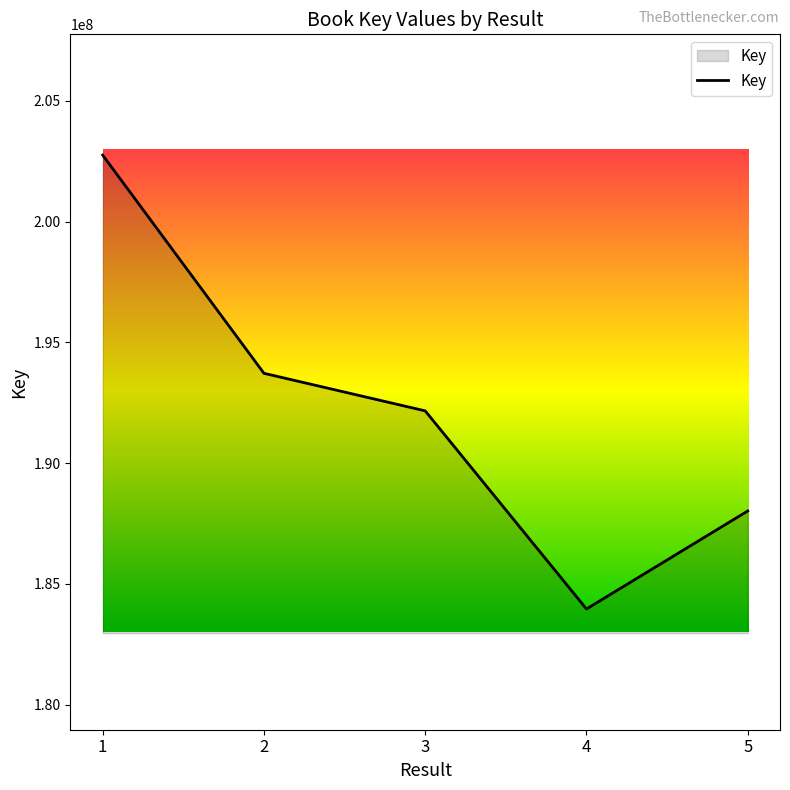

Reading right to left, list all the values displayed in this chart.

188014530	183956235	192159871	193715776	202752156